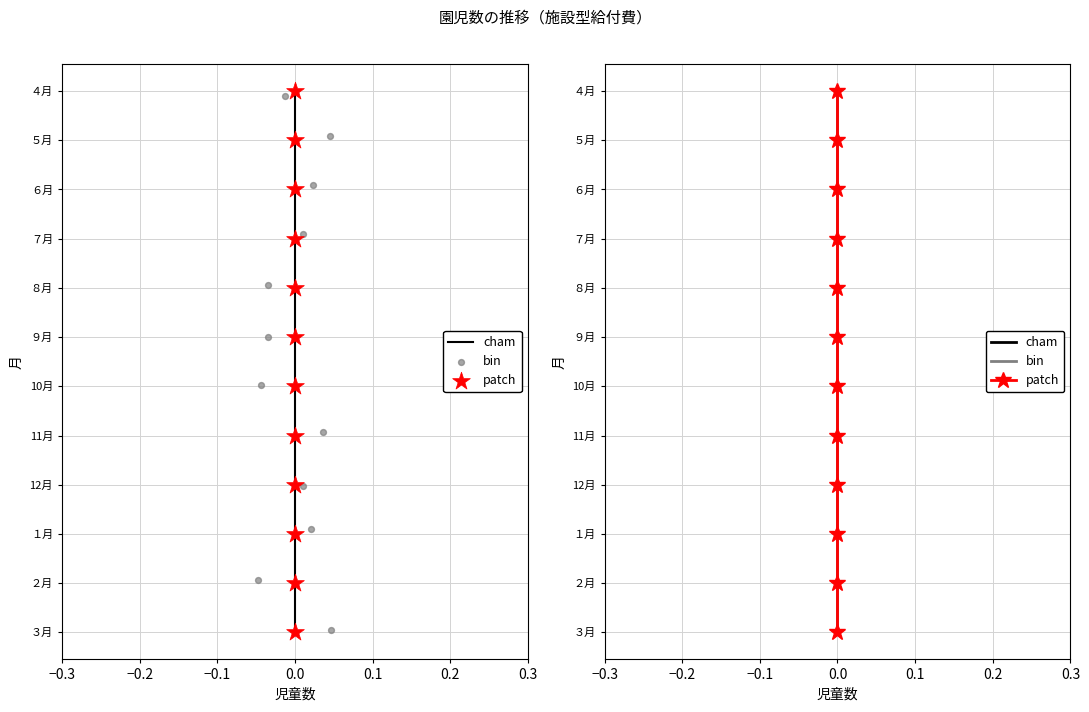

Which series contains the highest Y value?

cham